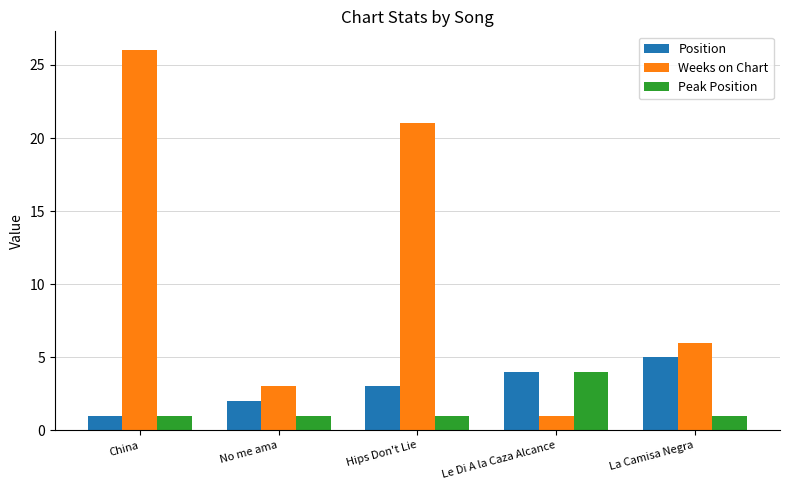

At which category is the sum across all series the highest?

China